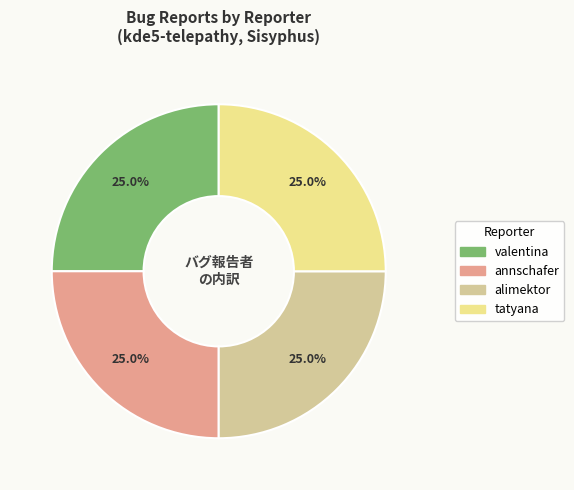

Does tatyana represent more than half of the total?

No